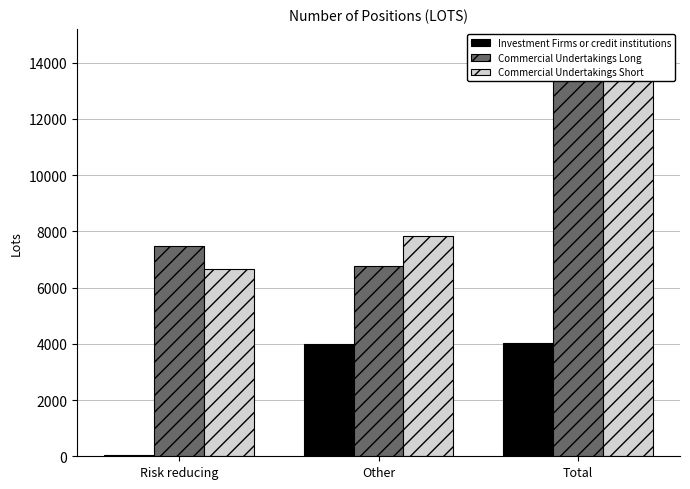

At which label is Investment Firms or credit institutions closest to 2027?

Other